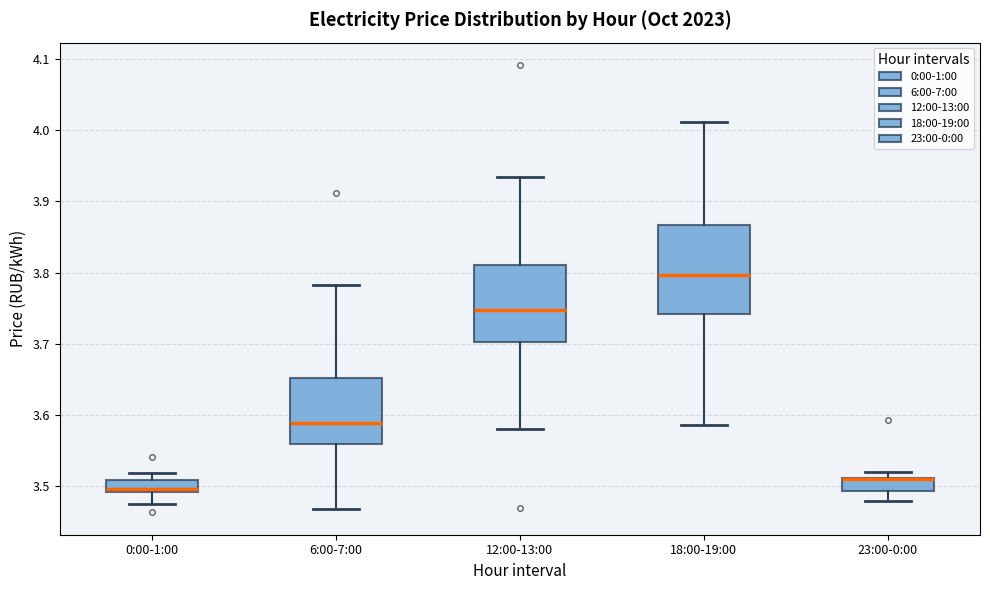

Where is the lower edge of the box for 12:00-13:00 on the y-axis? The values are not printed on the chart, so give them approximately, as read against the axis.

3.70